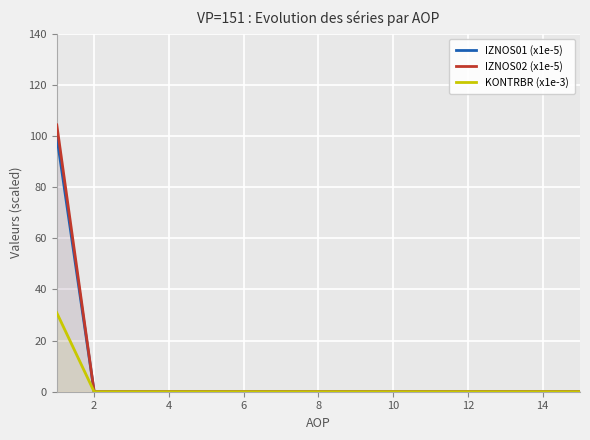

What is the maximum value shown in the chart?

104.3